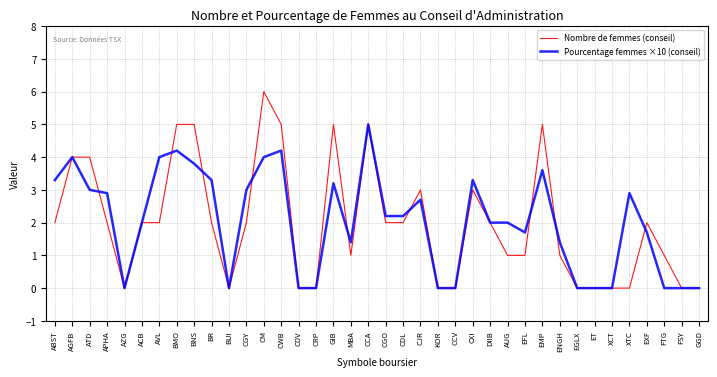

What is the difference between the highest and lowest values at EMP?

1.4